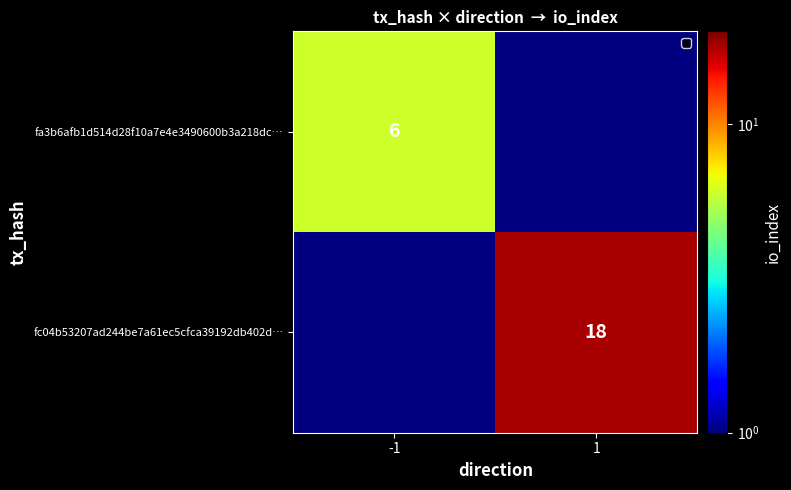

The fc04b53207ad244be7a61ec5cfca39192db402d… series shows 18 at 1. True or false?

True